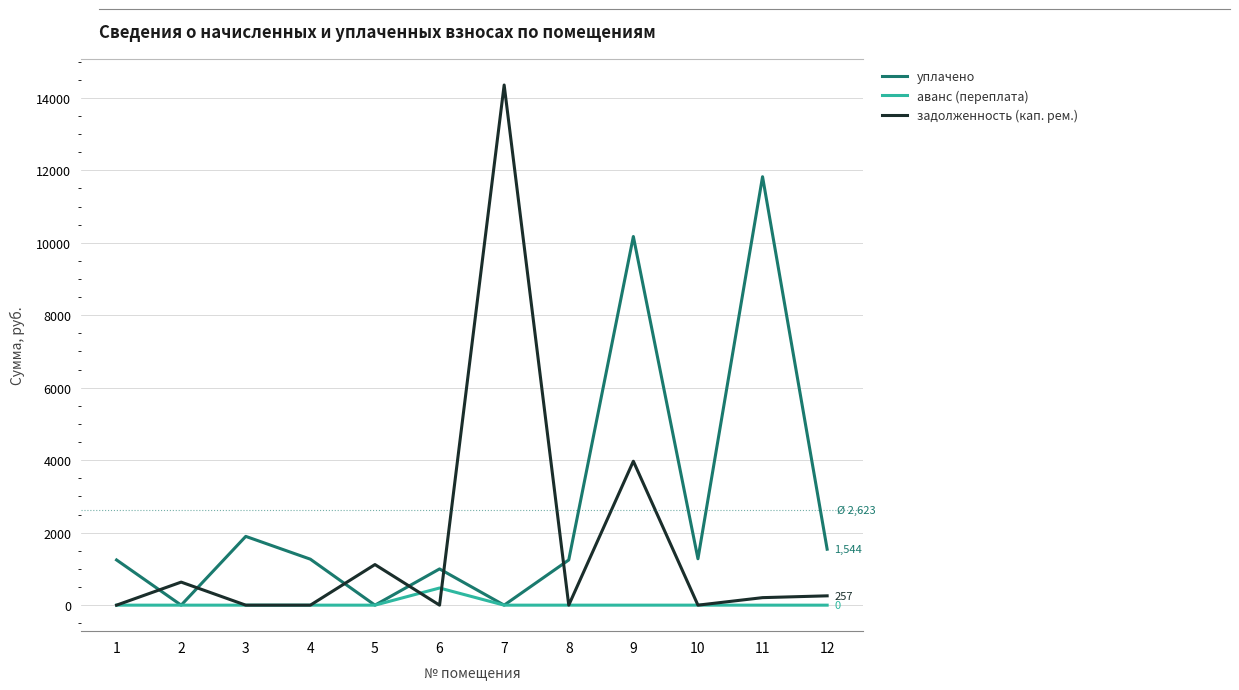

What is the total value across all series at 9?

14144.6